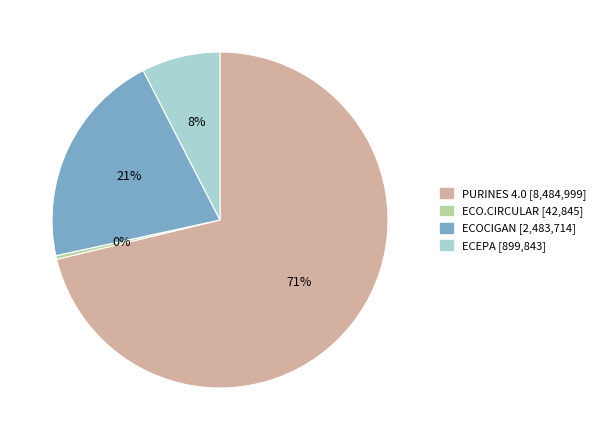

How many slices are in this pie chart?

4